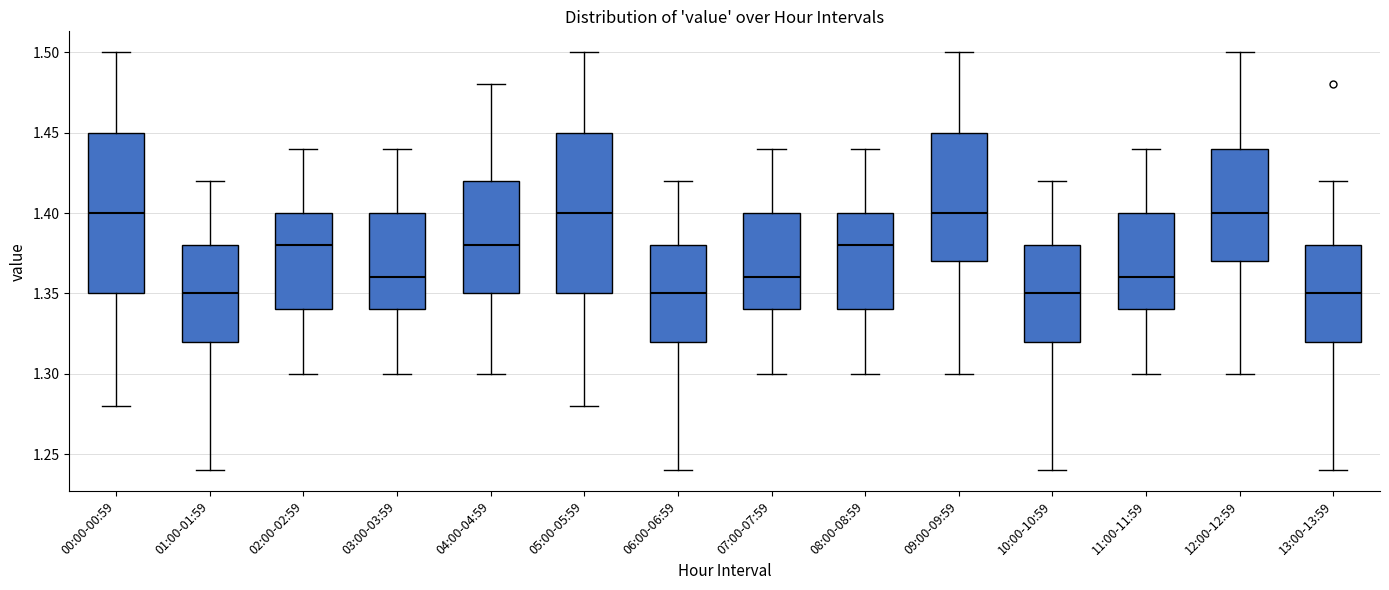

Reading left to right, read every box against the y-axis: the position of its median line, the range the box covers, and the ends of its whiskers. The values are not printed on the chart, so give them approximately, as read against the axis.

00:00-00:59: median 1.40, box 1.35 to 1.45, whiskers 1.28 to 1.50
01:00-01:59: median 1.35, box 1.32 to 1.38, whiskers 1.24 to 1.42
02:00-02:59: median 1.38, box 1.34 to 1.40, whiskers 1.30 to 1.44
03:00-03:59: median 1.36, box 1.34 to 1.40, whiskers 1.30 to 1.44
04:00-04:59: median 1.38, box 1.35 to 1.42, whiskers 1.30 to 1.48
05:00-05:59: median 1.40, box 1.35 to 1.45, whiskers 1.28 to 1.50
06:00-06:59: median 1.35, box 1.32 to 1.38, whiskers 1.24 to 1.42
07:00-07:59: median 1.36, box 1.34 to 1.40, whiskers 1.30 to 1.44
08:00-08:59: median 1.38, box 1.34 to 1.40, whiskers 1.30 to 1.44
09:00-09:59: median 1.40, box 1.37 to 1.45, whiskers 1.30 to 1.50
10:00-10:59: median 1.35, box 1.32 to 1.38, whiskers 1.24 to 1.42
11:00-11:59: median 1.36, box 1.34 to 1.40, whiskers 1.30 to 1.44
12:00-12:59: median 1.40, box 1.37 to 1.44, whiskers 1.30 to 1.50
13:00-13:59: median 1.35, box 1.32 to 1.38, whiskers 1.24 to 1.42